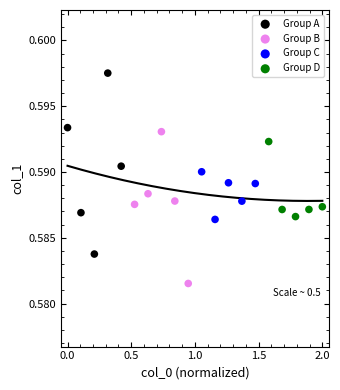

Which series reaches the maximum Y coordinate?

Group A